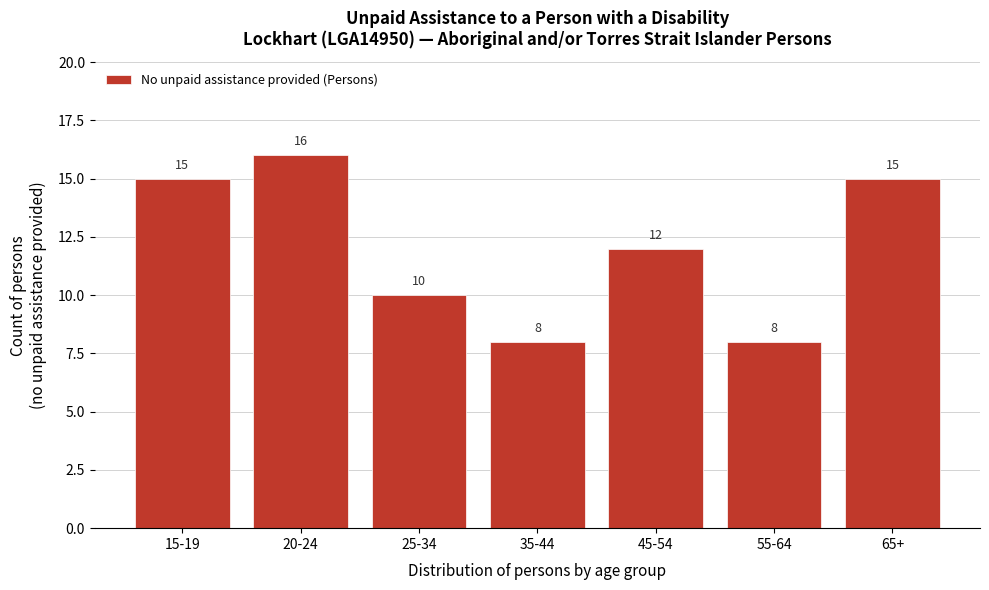

Reading right to left, list all the values displayed in this chart.

65+=15	55-64=8	45-54=12	35-44=8	25-34=10	20-24=16	15-19=15